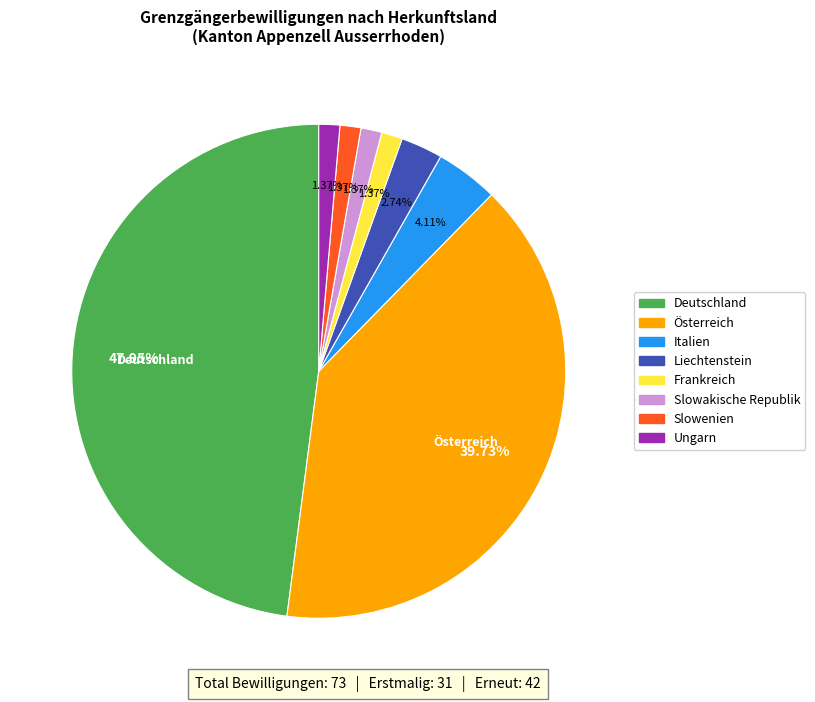

To the nearest percent, what portion does Ungarn represent?

1%